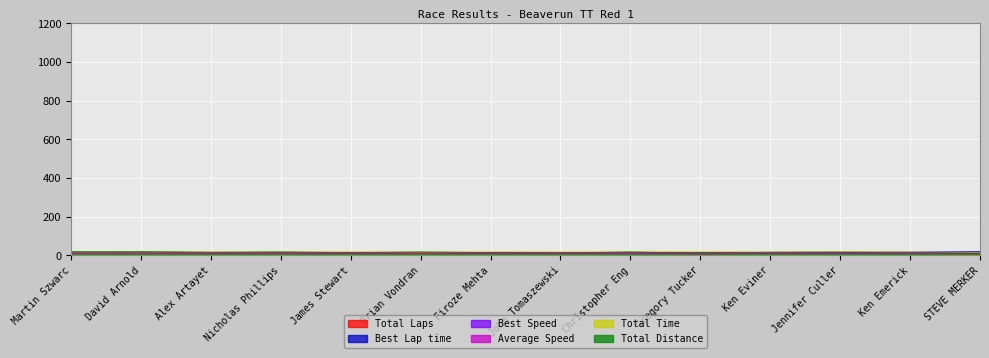

How many values in the Best Lap time series are below 15?

6